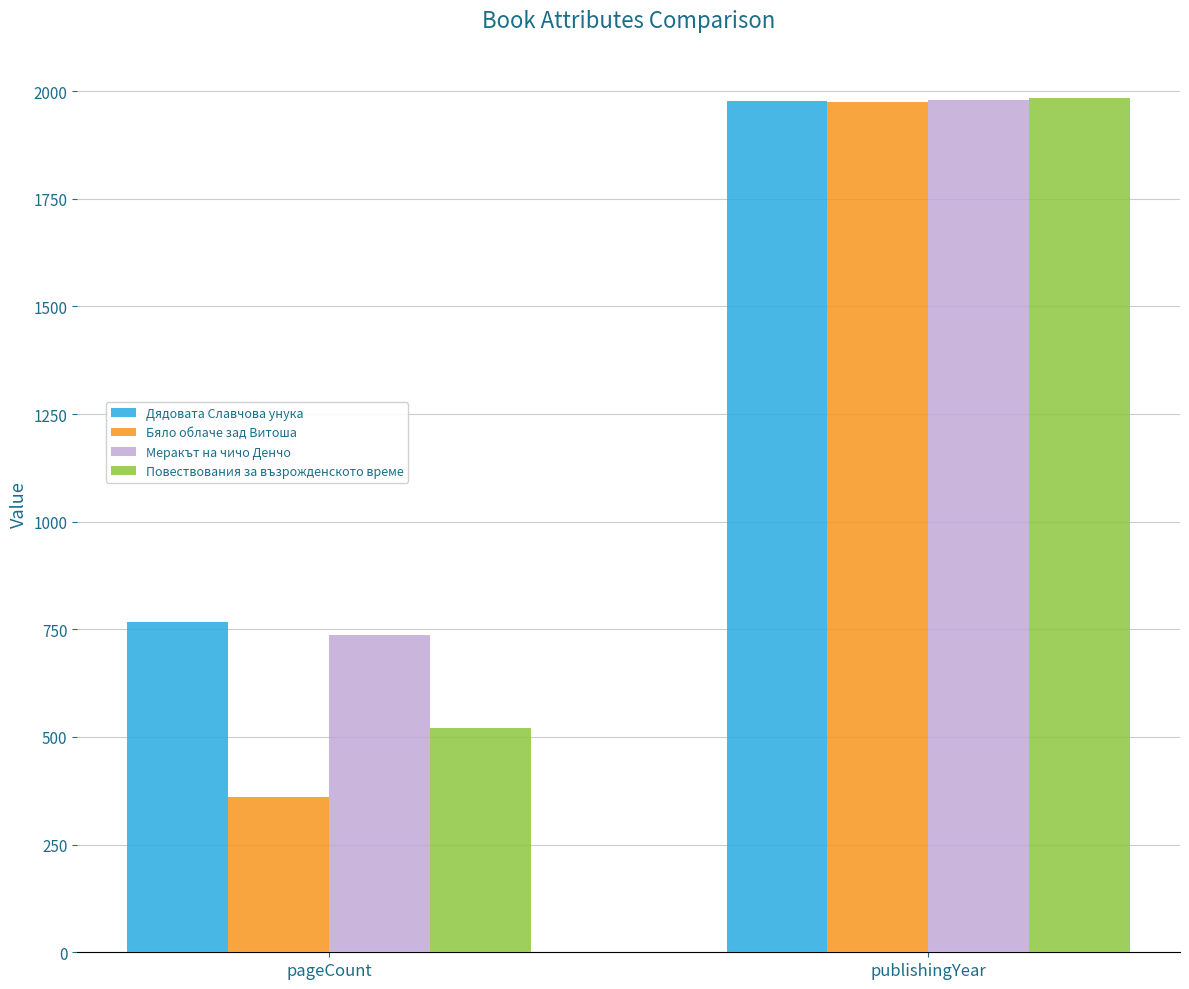

The Меракът на чичо Денчо series shows 736 at pageCount. True or false?

True